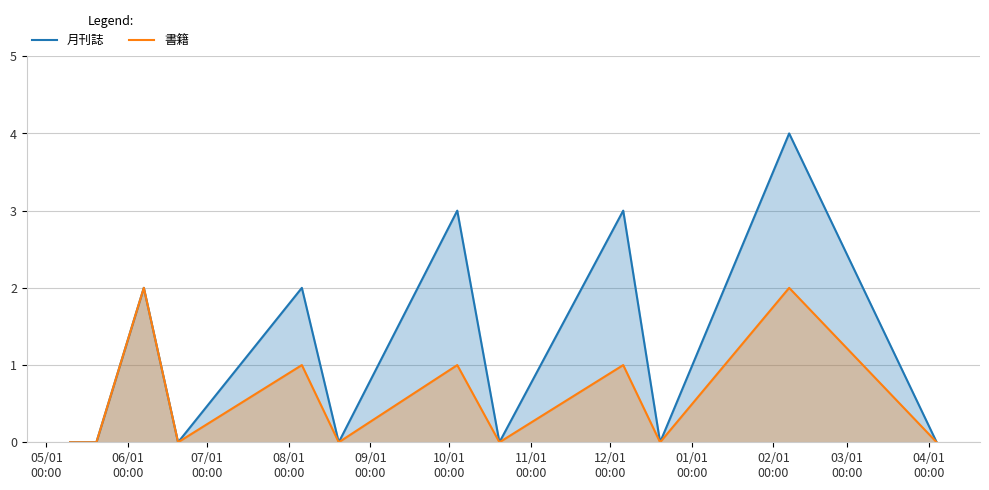

True or false: 書籍 and 月刊誌 intersect in this chart.

False